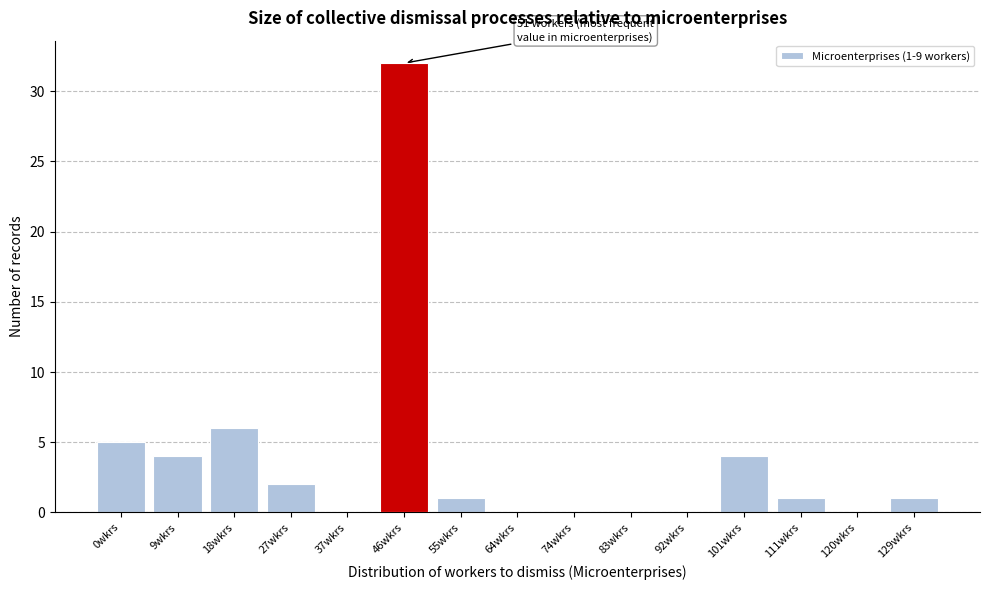

Reading left to right, list all the values displayed in this chart.

0wkrs=5	9wkrs=4	18wkrs=6	27wkrs=2	37wkrs=0	46wkrs=32	55wkrs=1	64wkrs=0	74wkrs=0	83wkrs=0	92wkrs=0	101wkrs=4	111wkrs=1	120wkrs=0	129wkrs=1